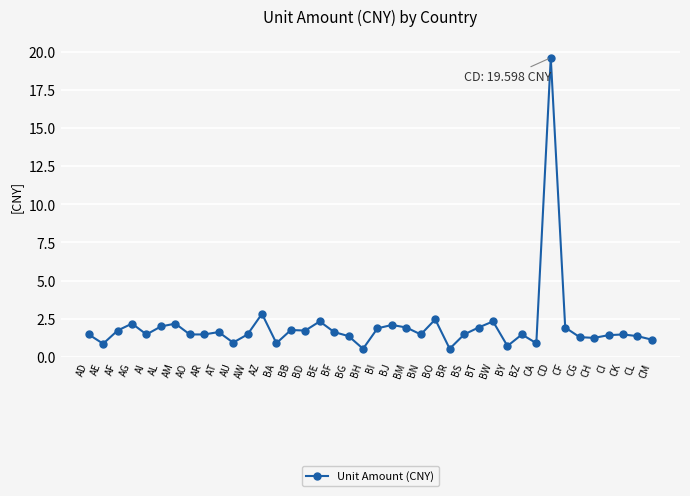

What is the approximate value at AL?

2.0